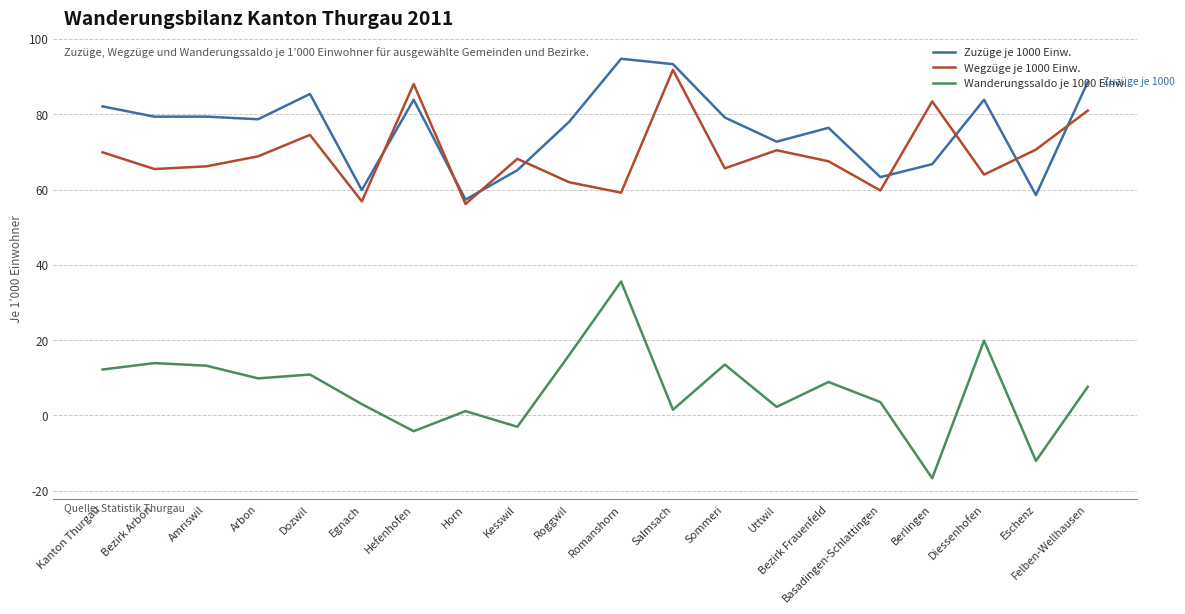

The Wanderungssaldo je 1000 Einw. series shows -3.0 at Kesswil. True or false?

True